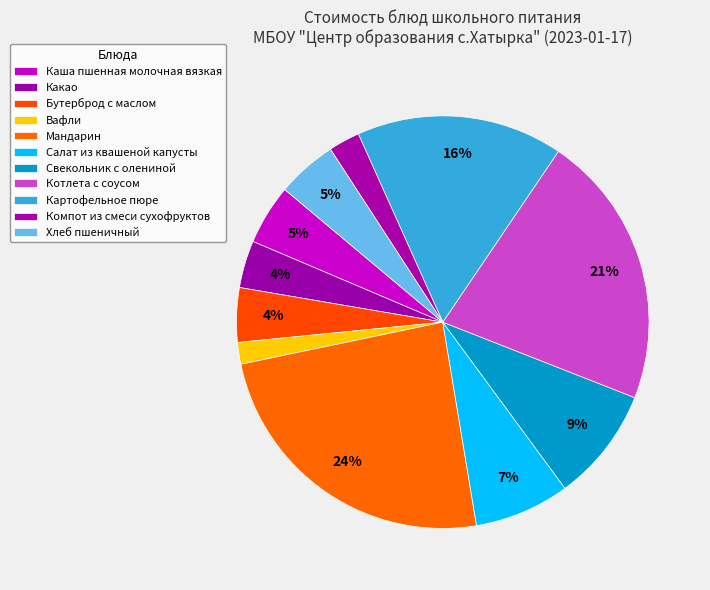

Count the number of slices in the pie.

11